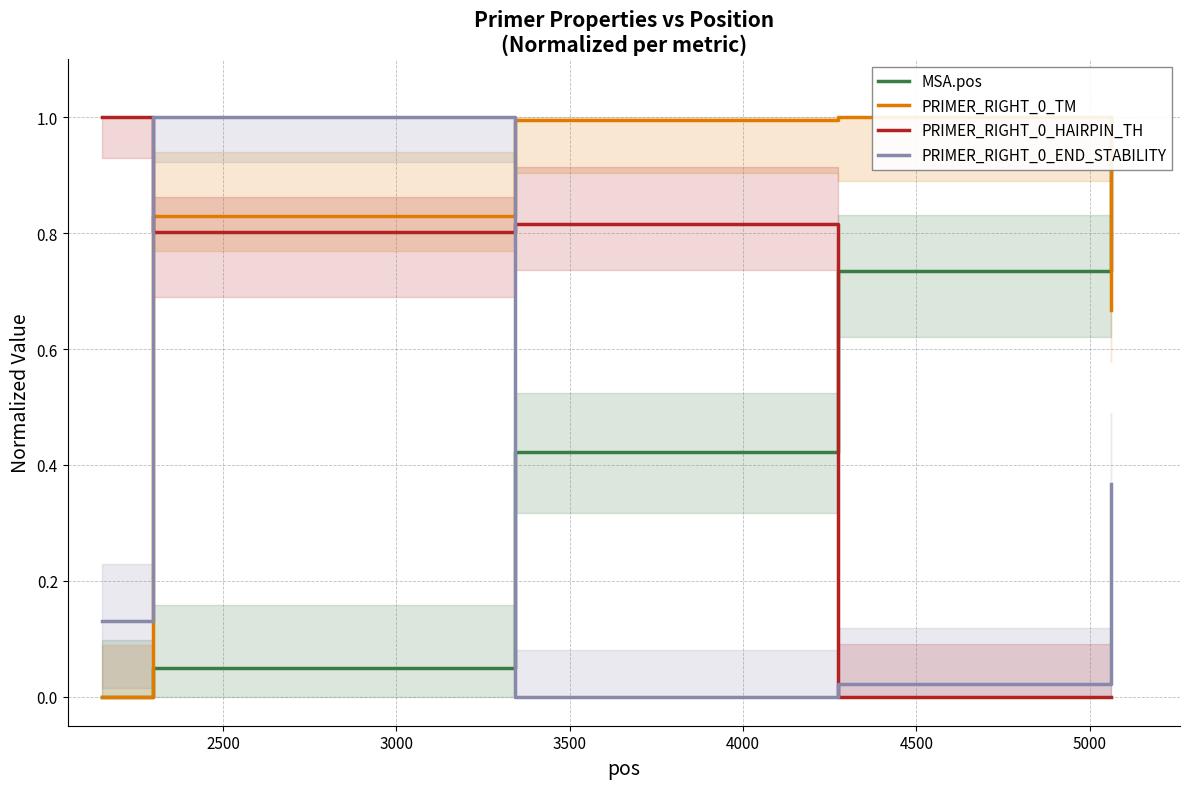

What is the sum of all MSA.pos values?

2.2